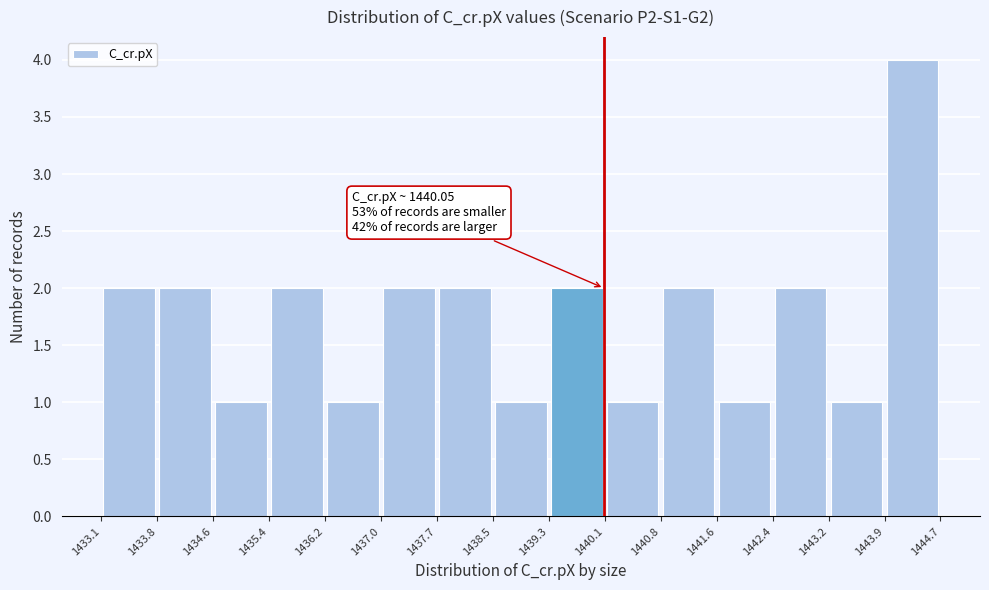

Over which range of the x-axis is the bar tallest?

1443.9 to 1444.7